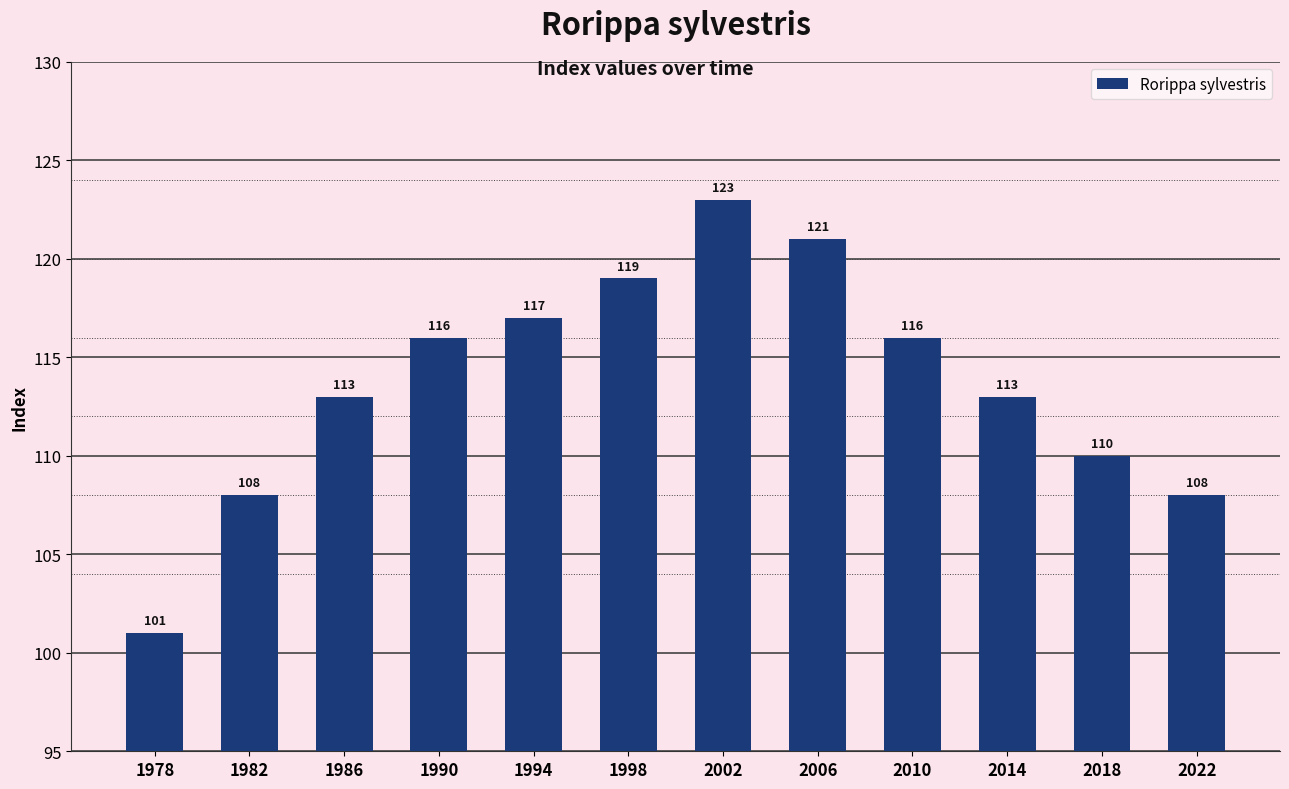

What is the change in value from 1978 to 2010?

+15